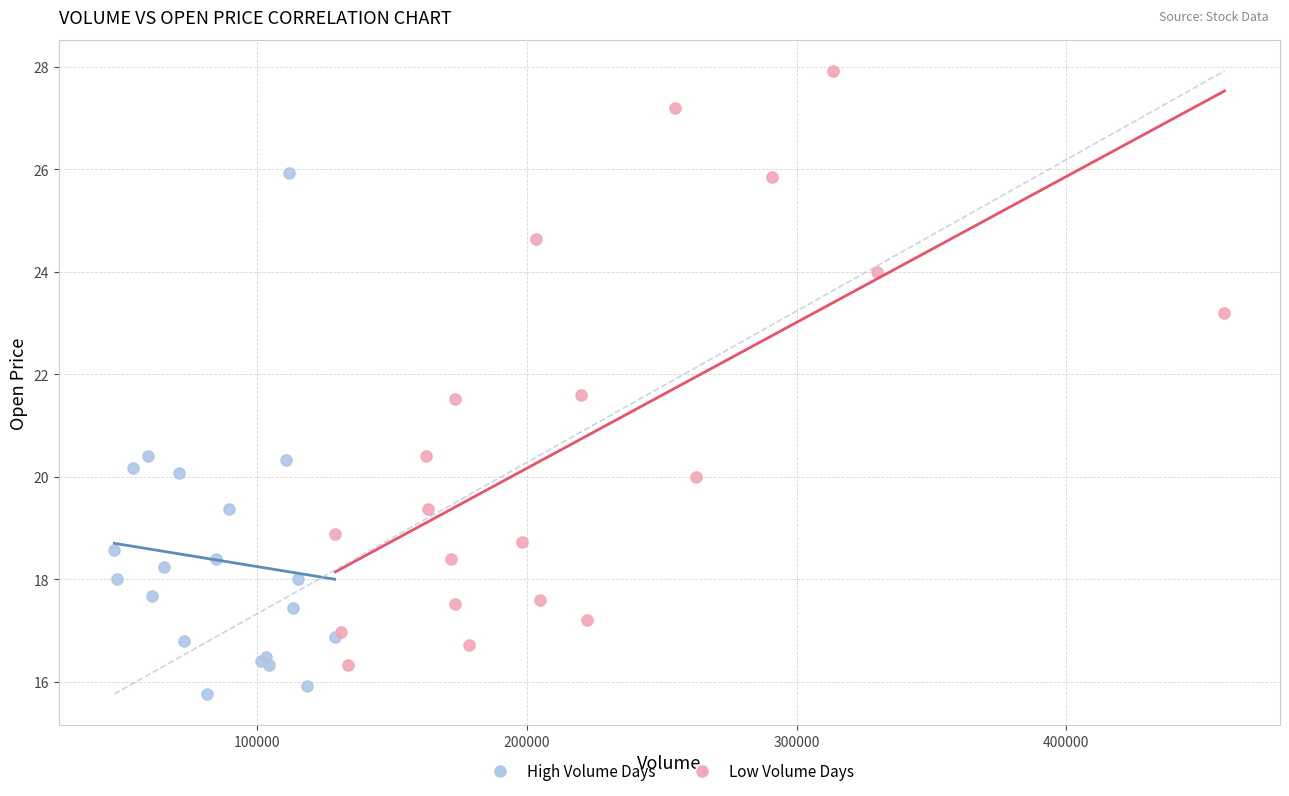

Which series has the widest spread of Y values?

Low Volume Days